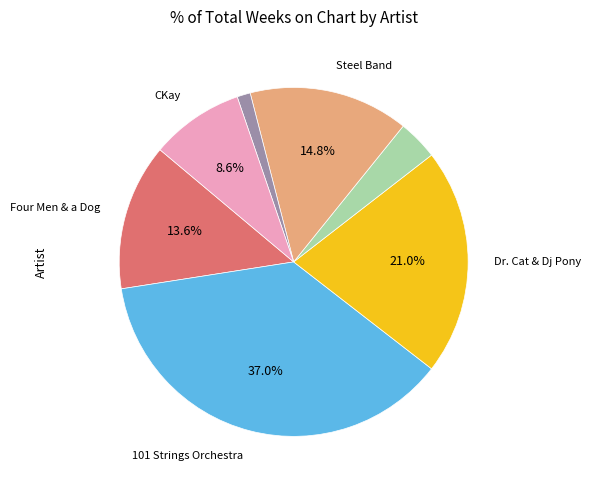

How many slices are in this pie chart?

7